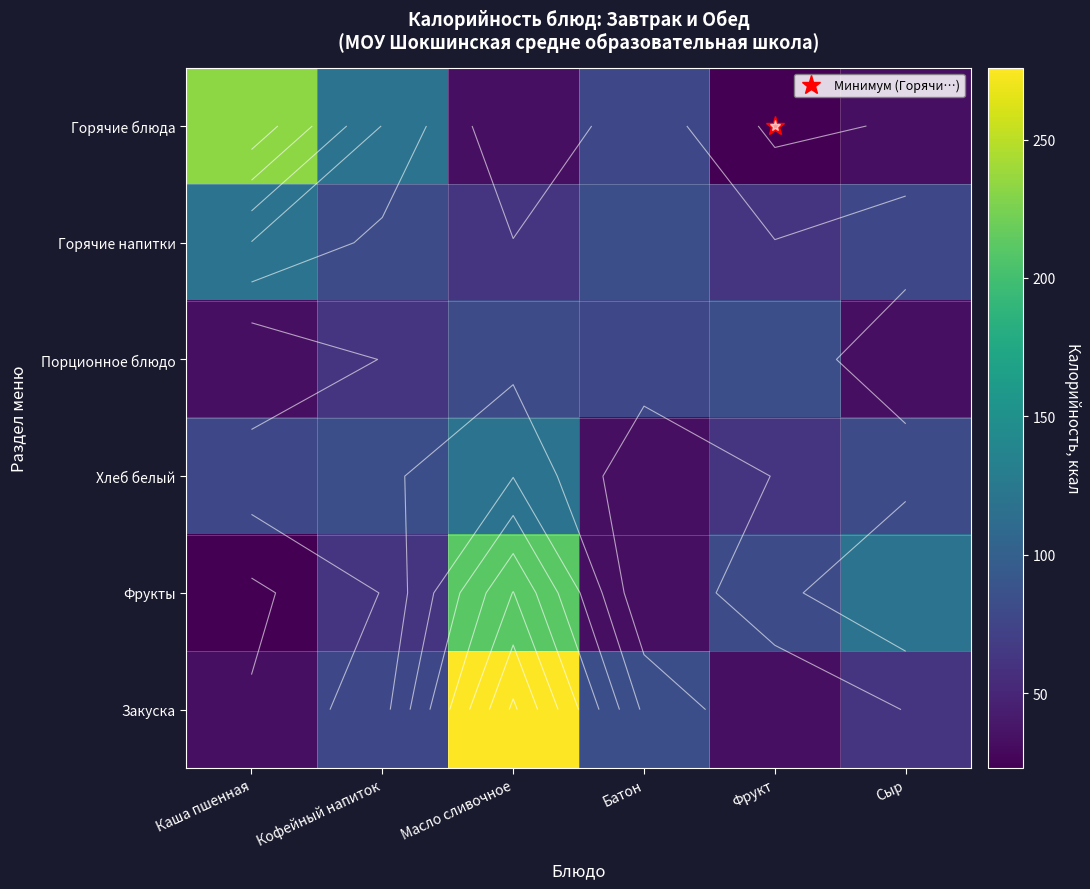

Which category has the highest value in the Порционное блюдо series?

Фрукт